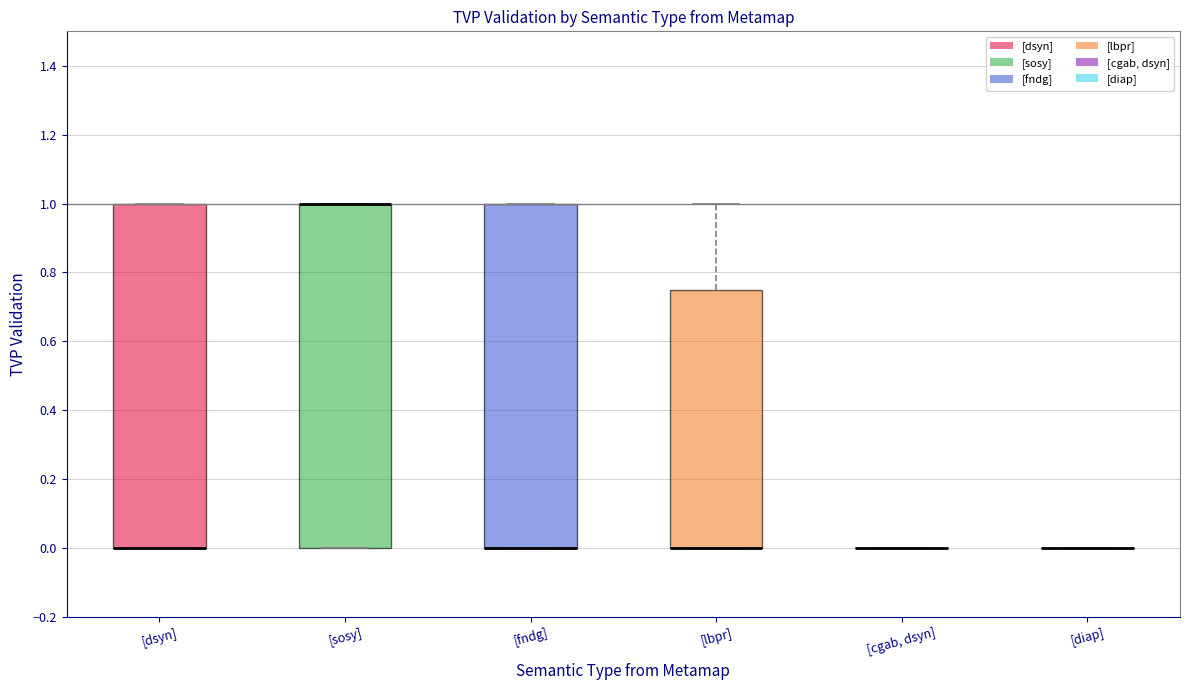

Reading left to right, read every box against the y-axis: the position of its median line, the range the box covers, and the ends of its whiskers. The values are not printed on the chart, so give them approximately, as read against the axis.

[dsyn]: median 0.00 (drawn on the box's lower edge), box 0.00 to 1.00, whiskers 0.00 to 1.00
[sosy]: median 1.00 (drawn on the box's upper edge), box 0.00 to 1.00, whiskers 0.00 to 1.00
[fndg]: median 0.00 (drawn on the box's lower edge), box 0.00 to 1.00, whiskers 0.00 to 1.00
[lbpr]: median 0.00 (drawn on the box's lower edge), box 0.00 to 0.76, whiskers 0.00 to 1.00
[cgab, dsyn]: box collapsed to a line at 0.00, whiskers 0.00 to 0.00
[diap]: box collapsed to a line at 0.00, whiskers 0.00 to 0.00